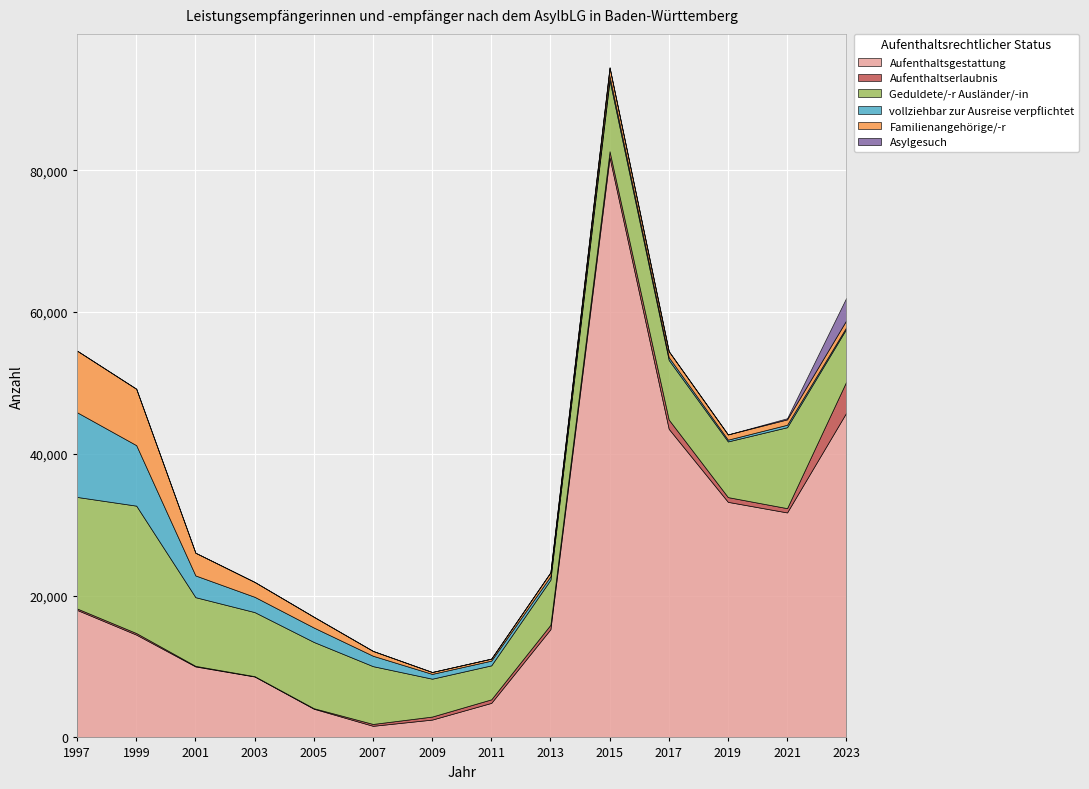

What is the difference between the highest and lowest values at 2021?

31570